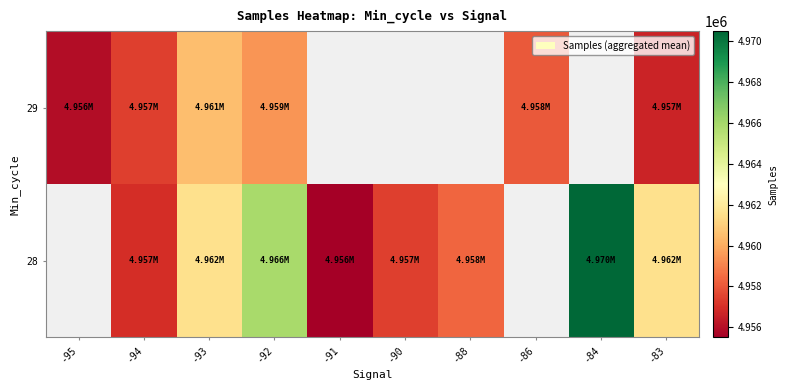

How many series are shown in this chart?

2